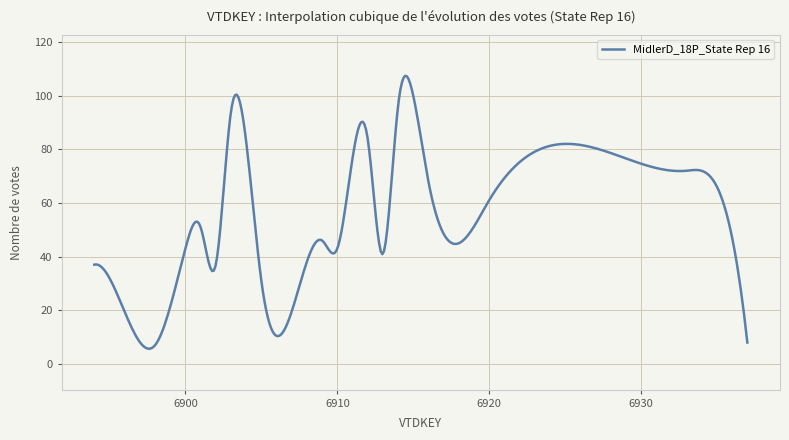

What is the difference between the maximum and minimum values?

101.7